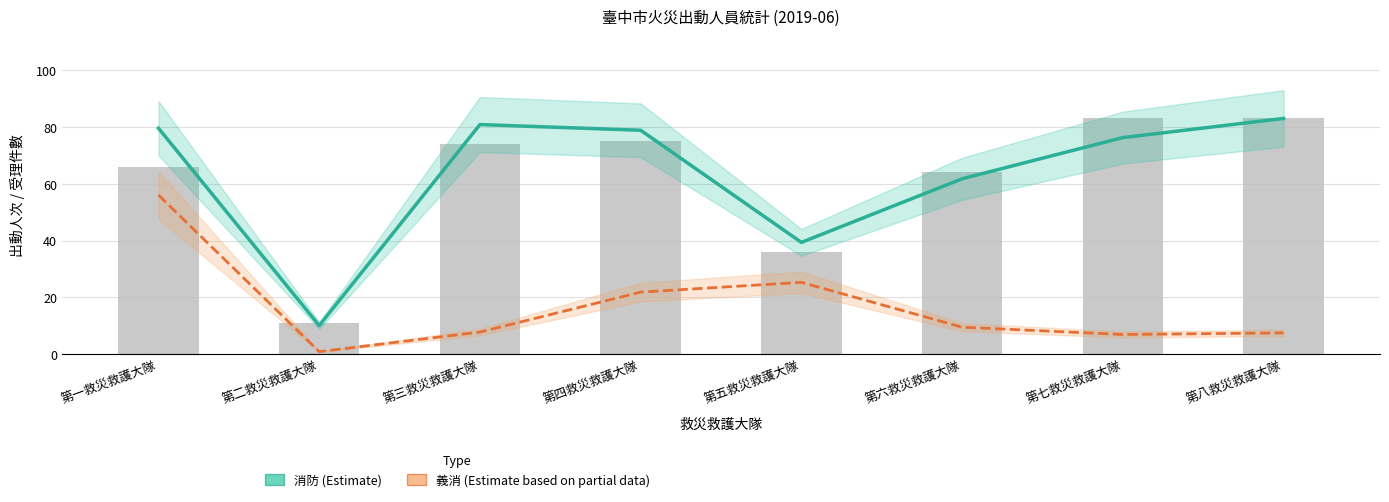

How many values in the 消防 (Estimate) series exceed 78?

4